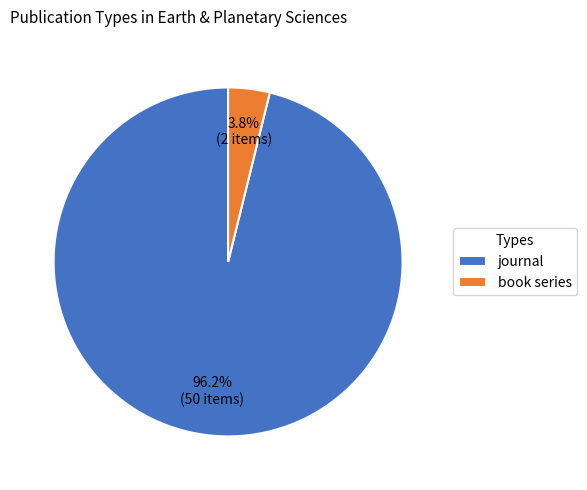

Rank the categories by value from highest to lowest.

journal, book series